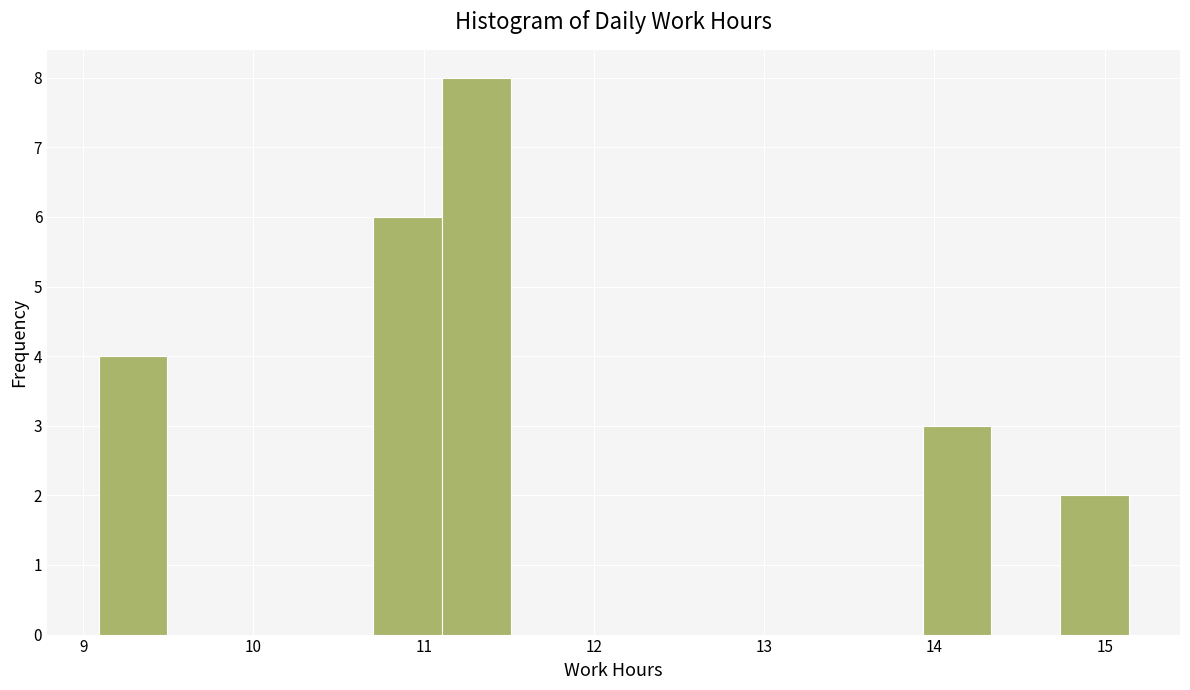

Over which range of the x-axis is the bar tallest?

11.1 to 11.5